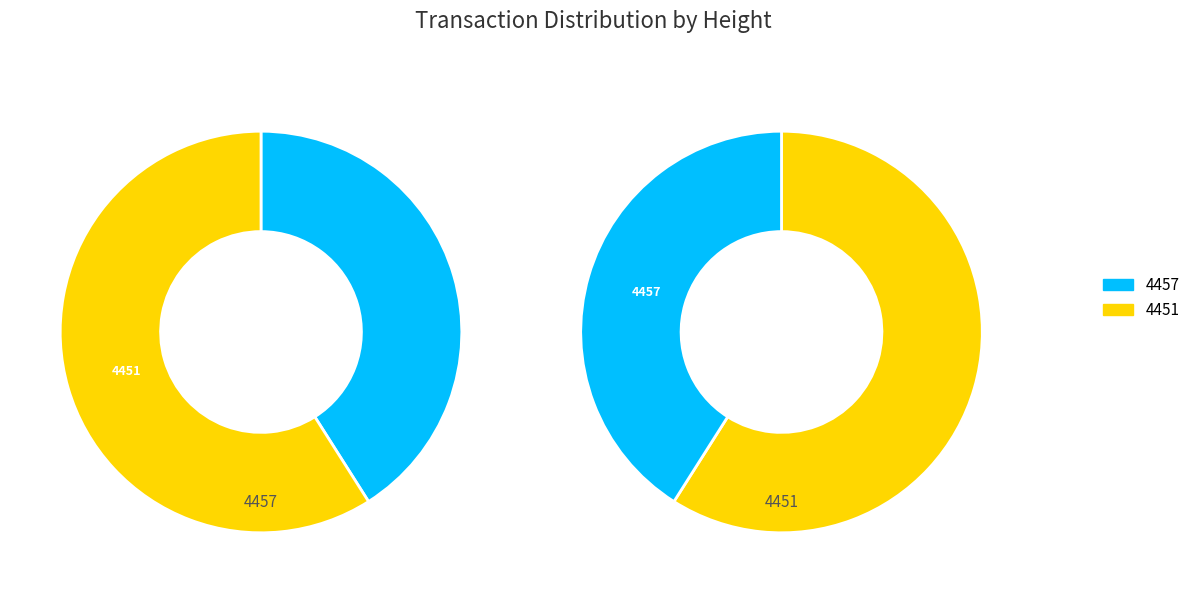

What is the change in value from 4457 to 4451?

+5209695059633598464